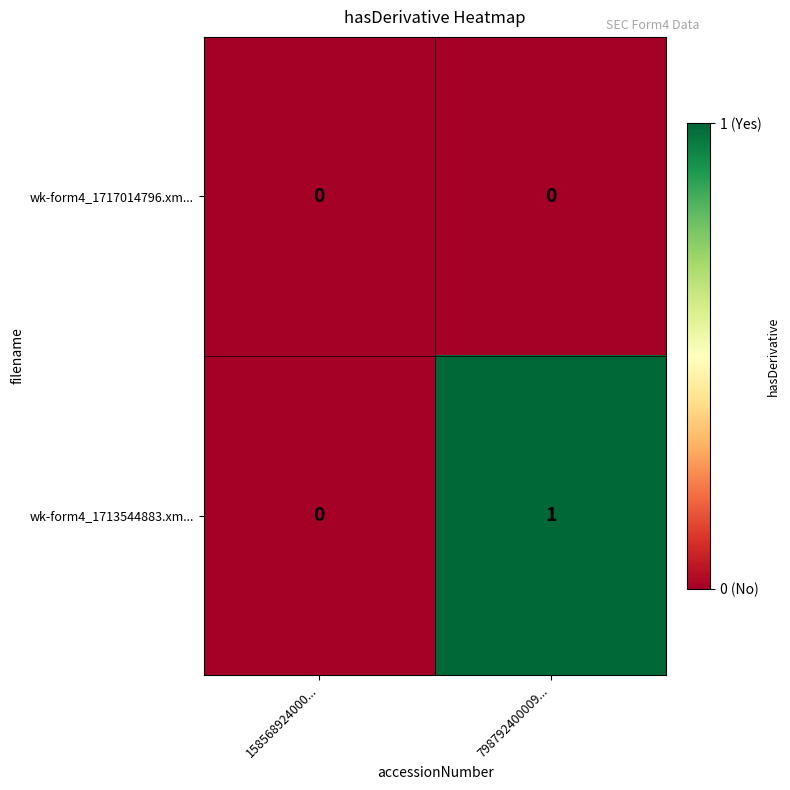

Which series has the largest range (max minus min)?

wk-form4_1713544883.xm...